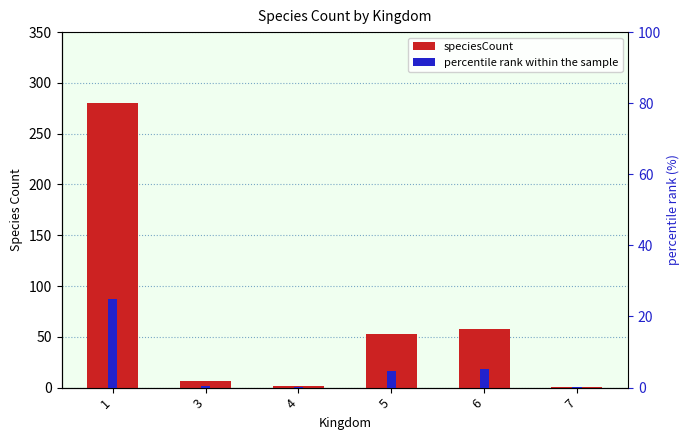

How many series are shown in this chart?

2